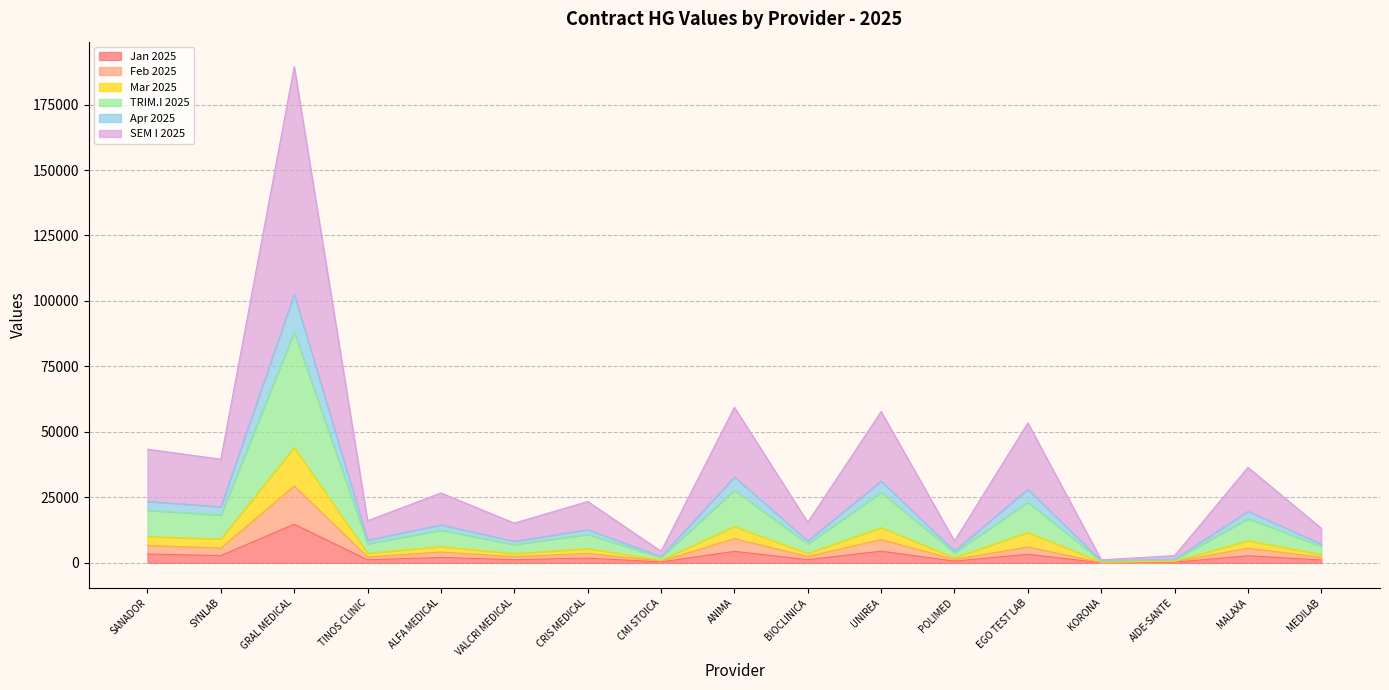

Which label corresponds to the largest value in the chart?

GRAL MEDICAL